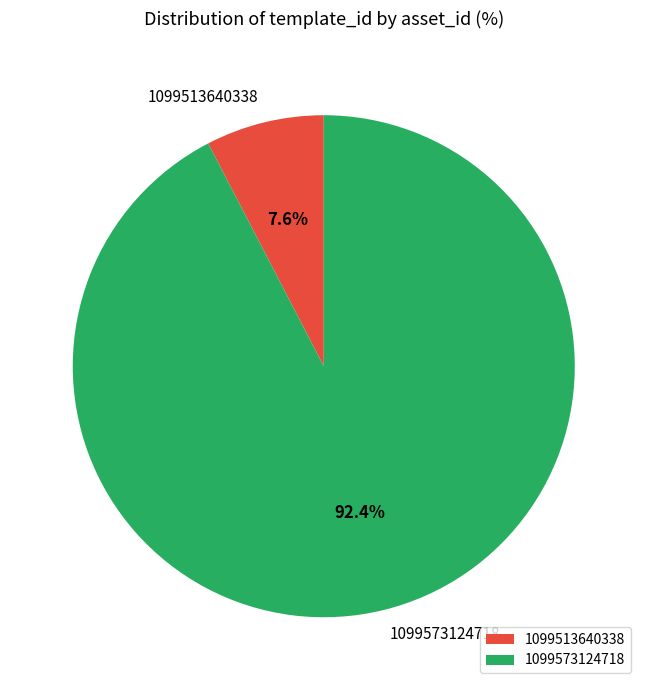

To the nearest percent, what portion does 1099513640338 represent?

8%